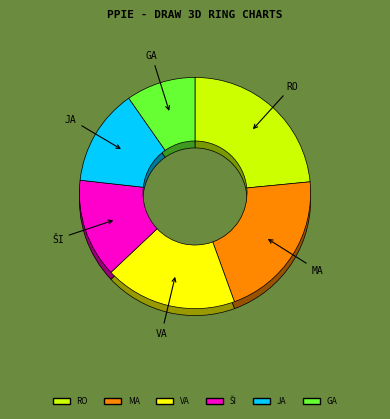

How many slices are in this pie chart?

6